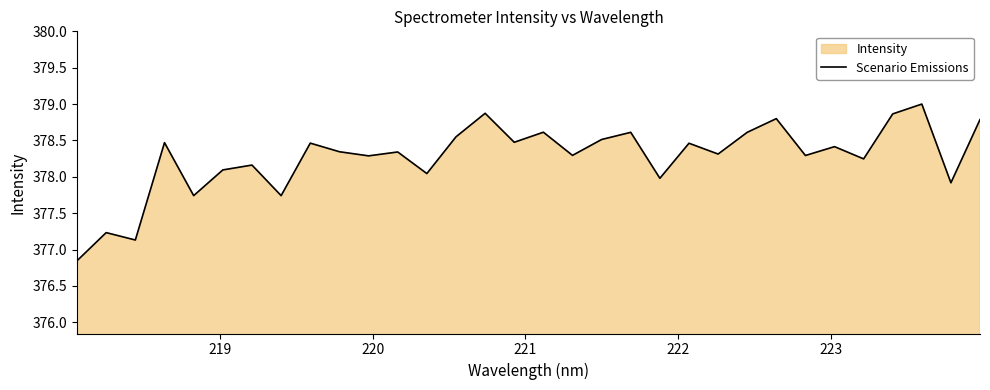

What is the maximum value shown in the chart?

379.0